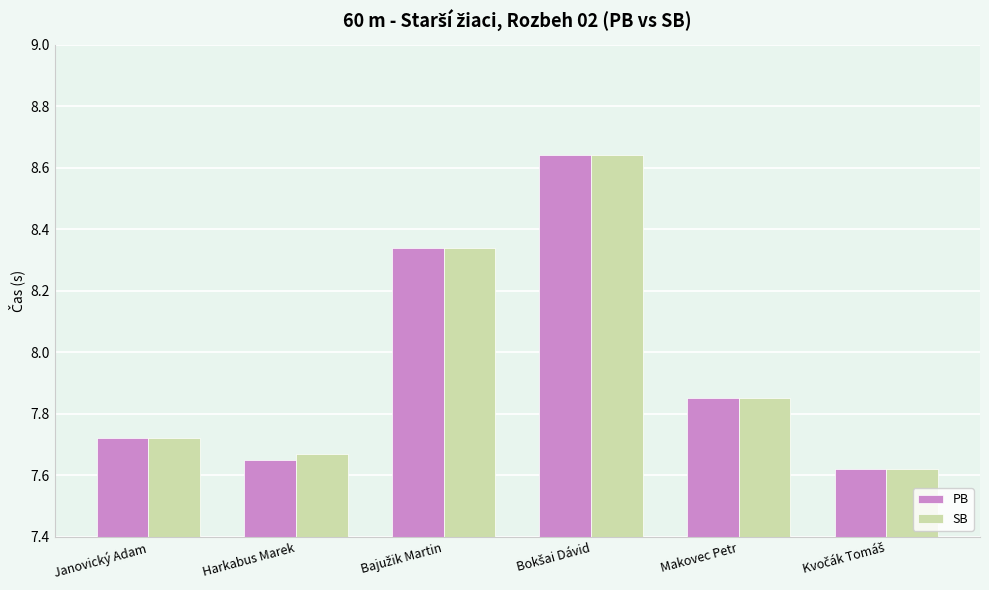

How many groups of bars are there?

6